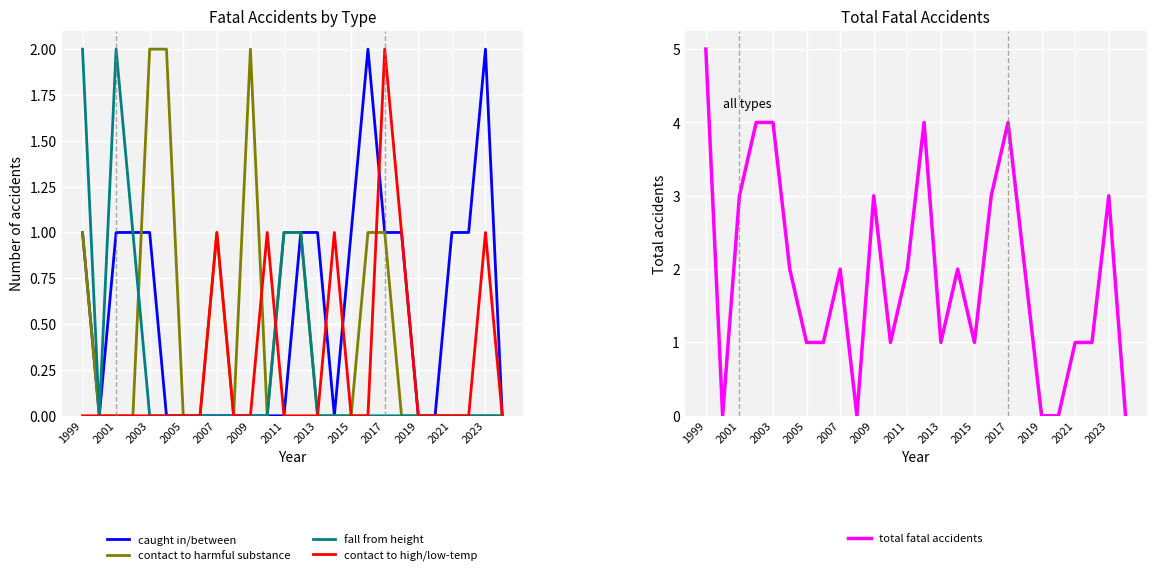

The caught in/between series shows 2 at 17. True or false?

True